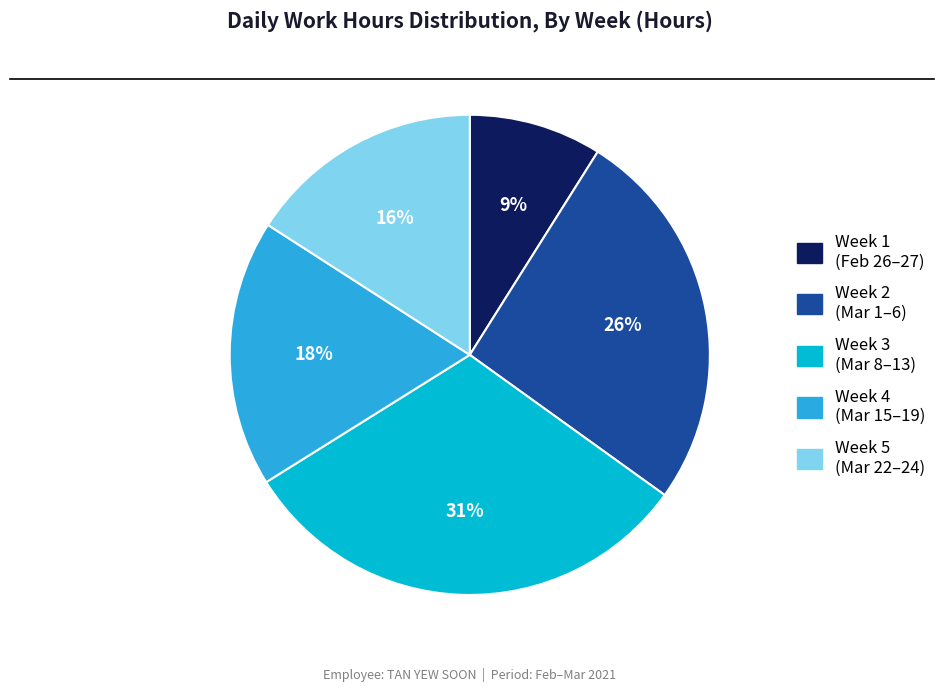

How many slices are in this pie chart?

5